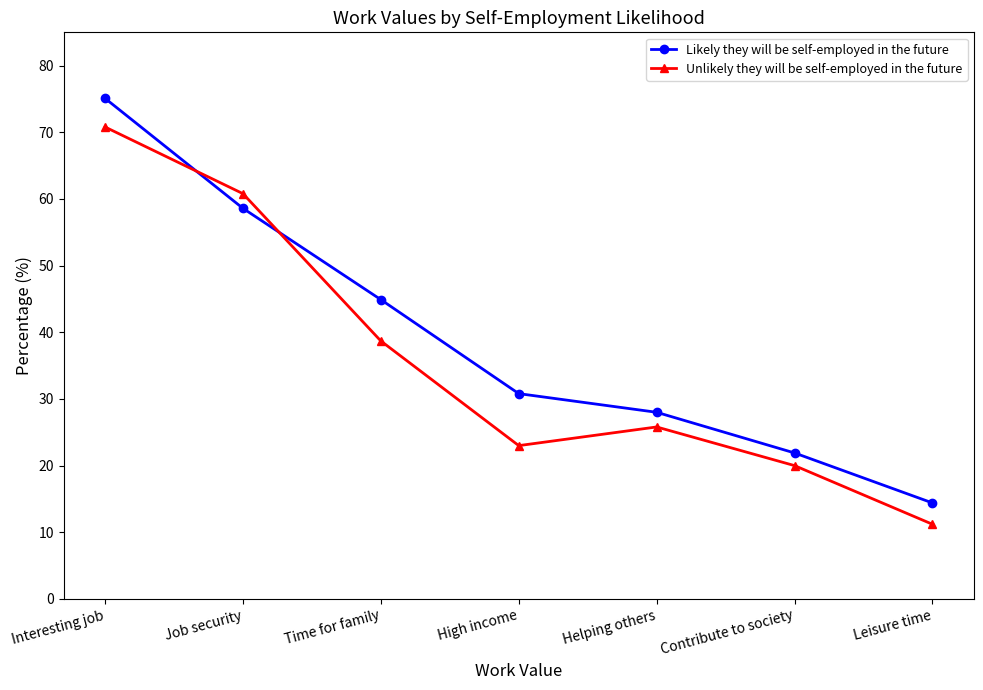

How many categories are shown in the chart?

7